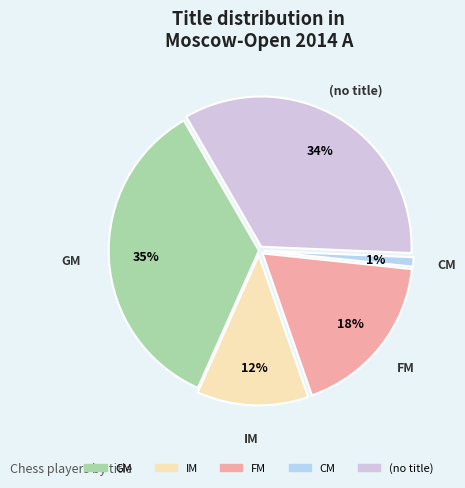

Count the number of slices in the pie.

5